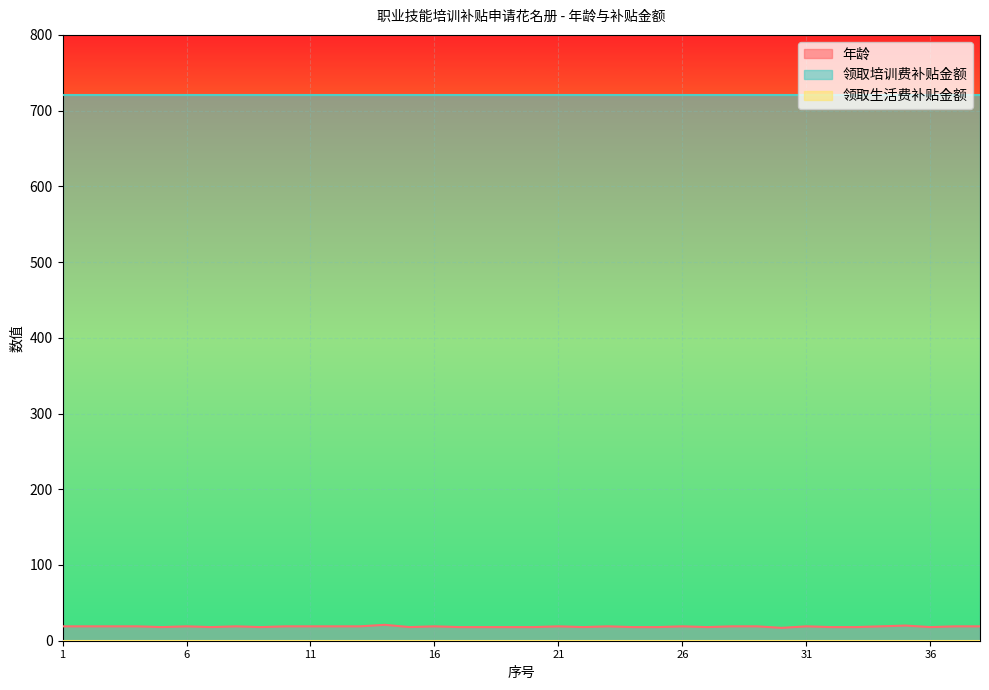

At which label is 年龄 closest to 19?

1